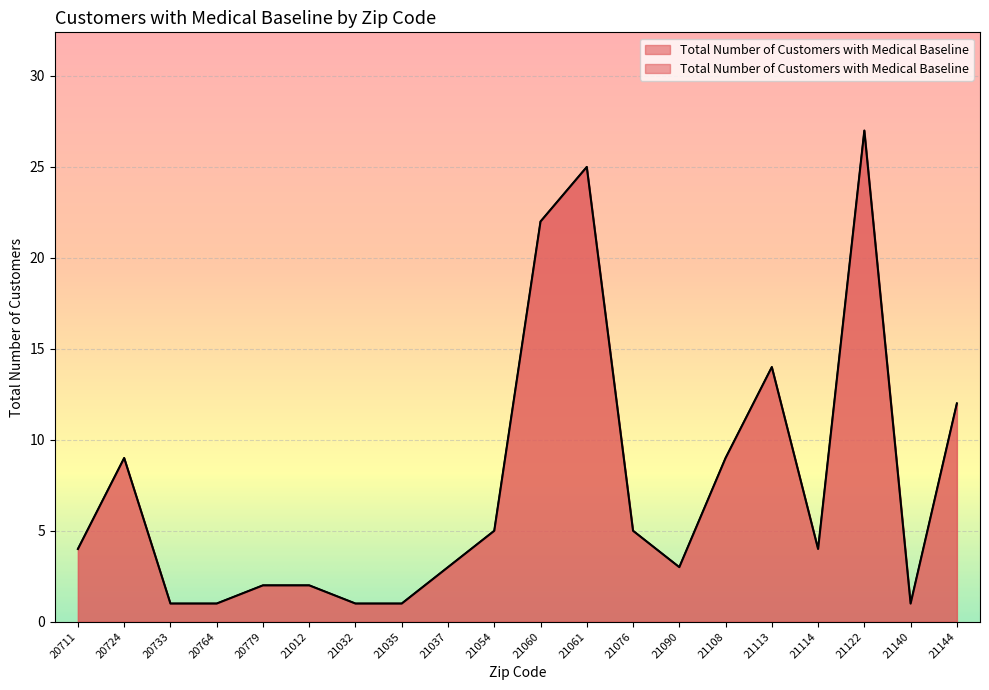

What is the change in value from 20711 to 21054?

+1